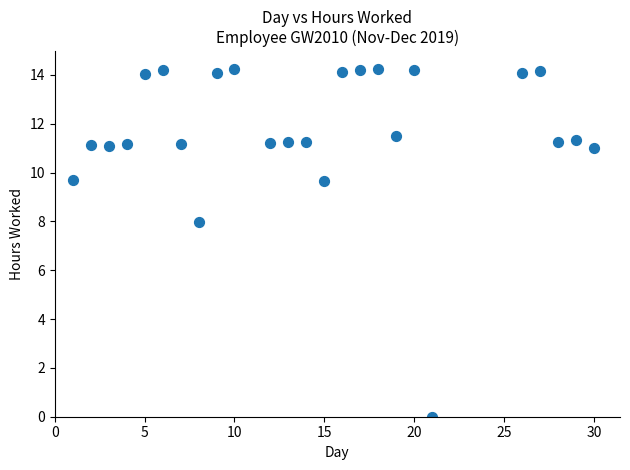

What is the range of Y values (max minus min)?

14.3